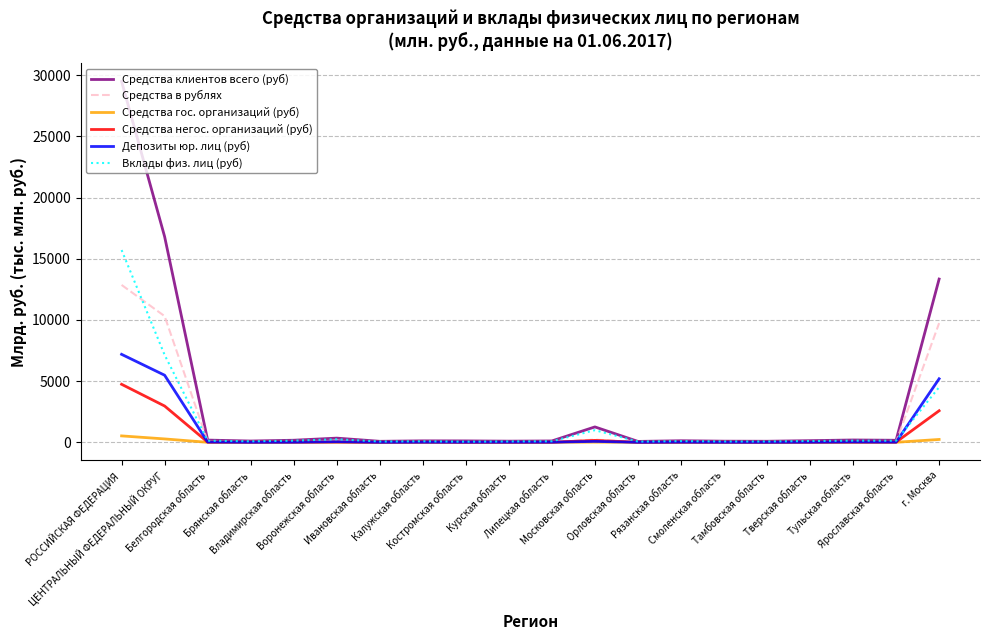

How many lines are shown in the chart?

6